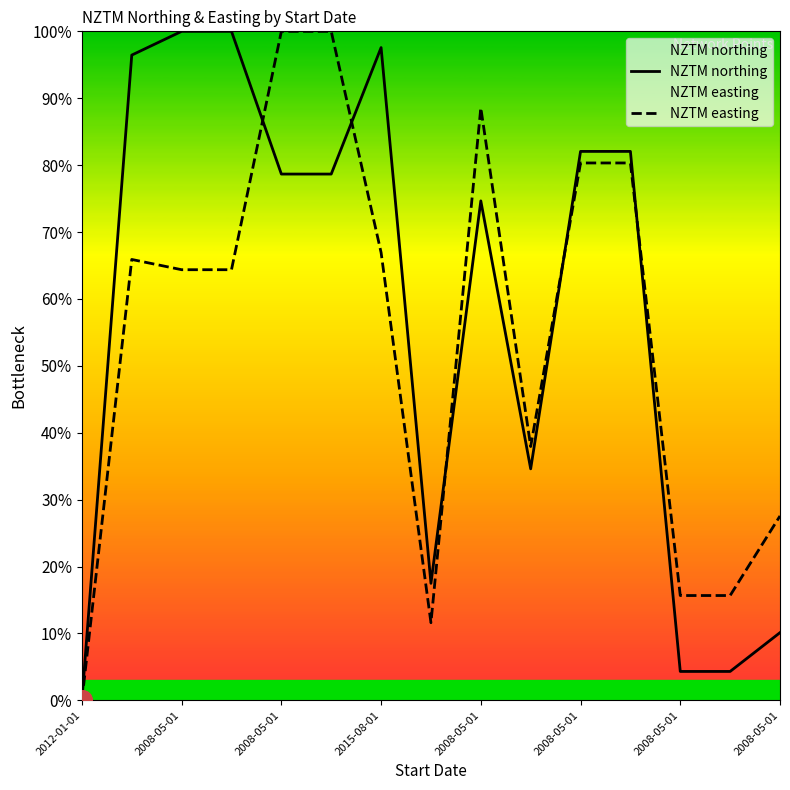

Where is the first local minimum for NZTM easting?

2008-05-01